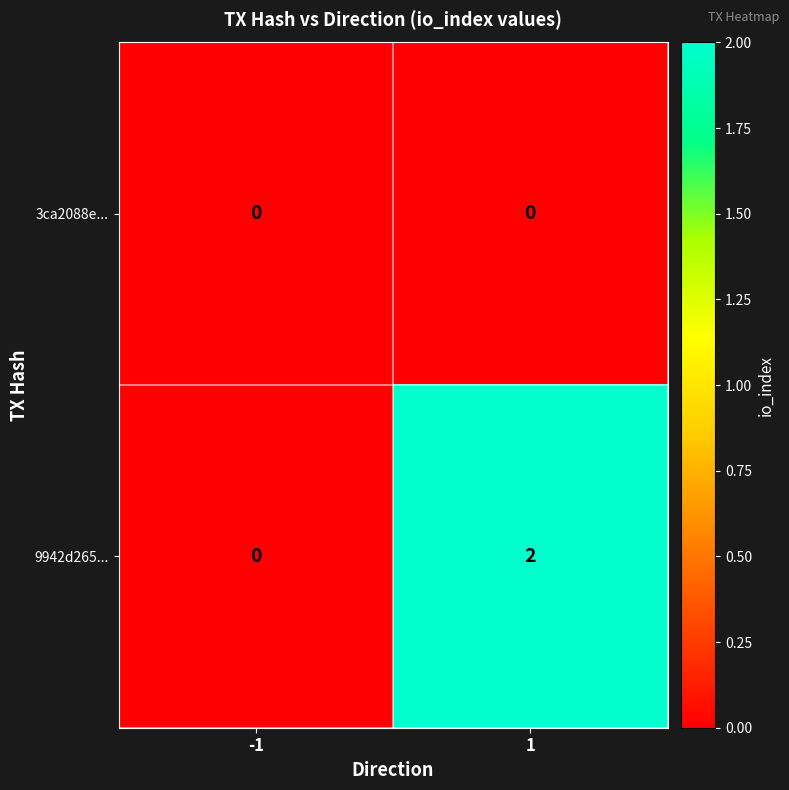

Which series has the largest range (max minus min)?

9942d265...